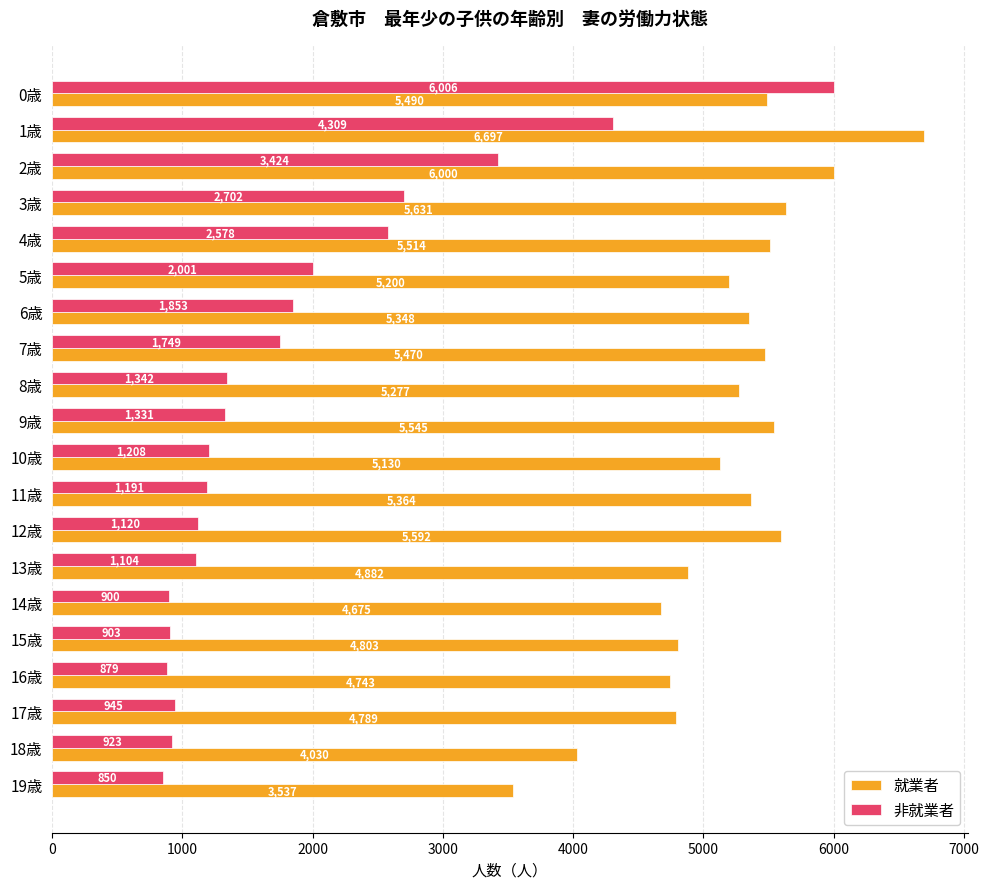

Which series has the largest total across all categories?

就業者